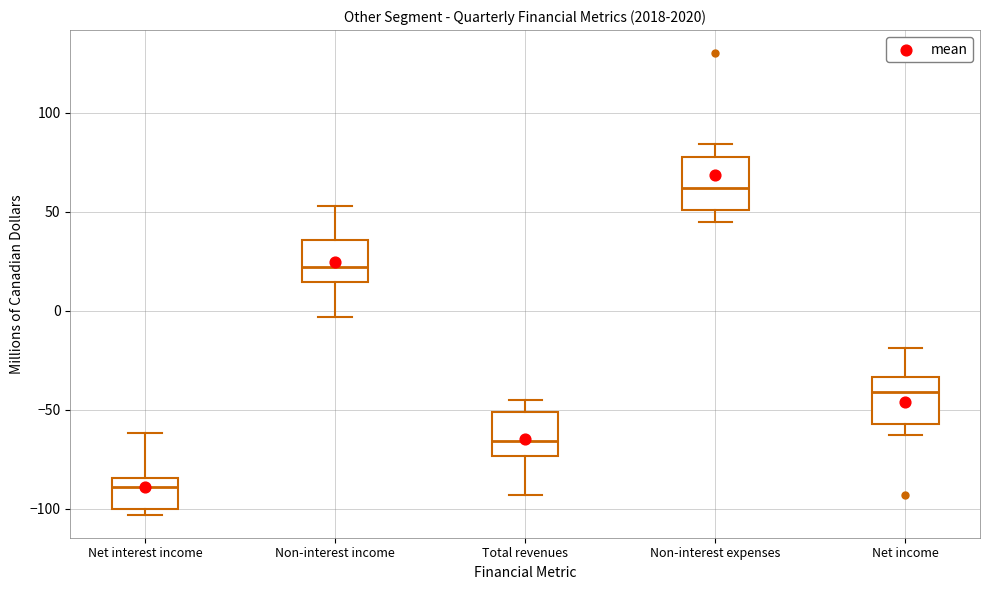

Reading left to right, transcribe this box plot: for each box, give where its median line is, the range the box spans, and where its two whiskers end, as read against the y-axis. The values are not printed on the chart, so give them approximately, as read against the axis.

Net interest income: median -90, box -100 to -85, whiskers -105 to -60
Non-interest income: median 20, box 15 to 35, whiskers -5 to 55
Total revenues: median -65, box -75 to -50, whiskers -95 to -45
Non-interest expenses: median 60, box 50 to 80, whiskers 45 to 85
Net income: median -40, box -55 to -35, whiskers -65 to -20